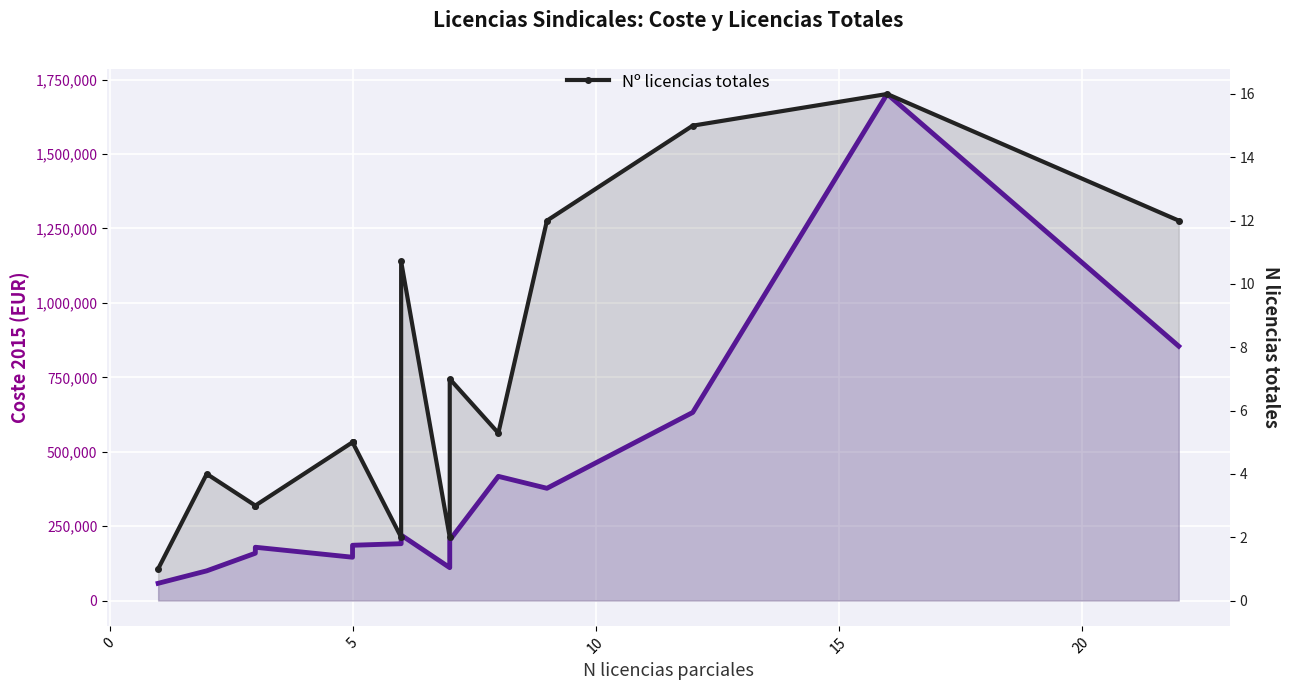

How many interior local peaks does the Coste 2015 series have?

4